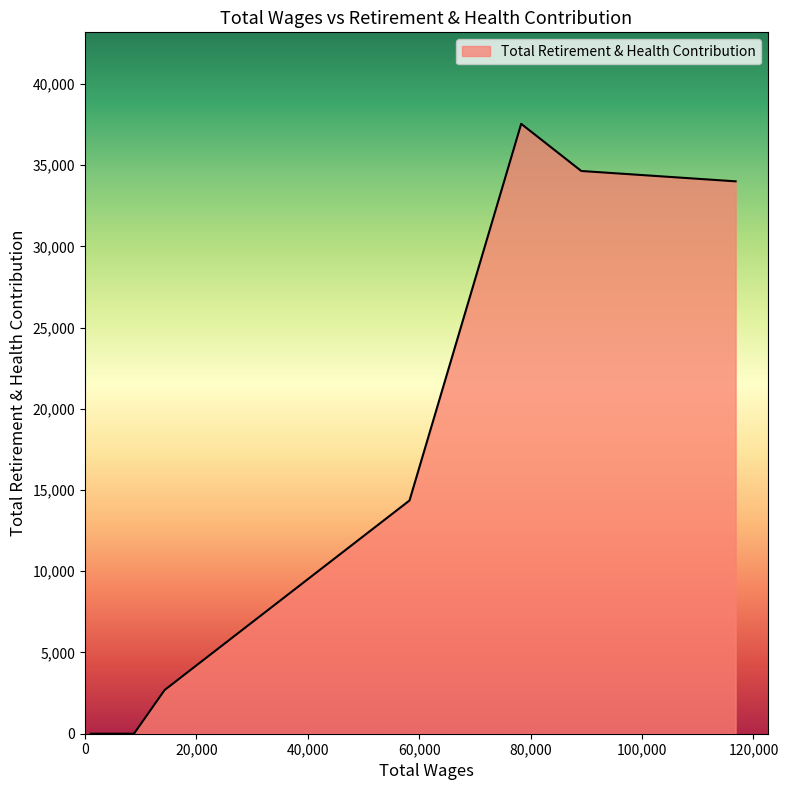

What is the sum of all values?

123227